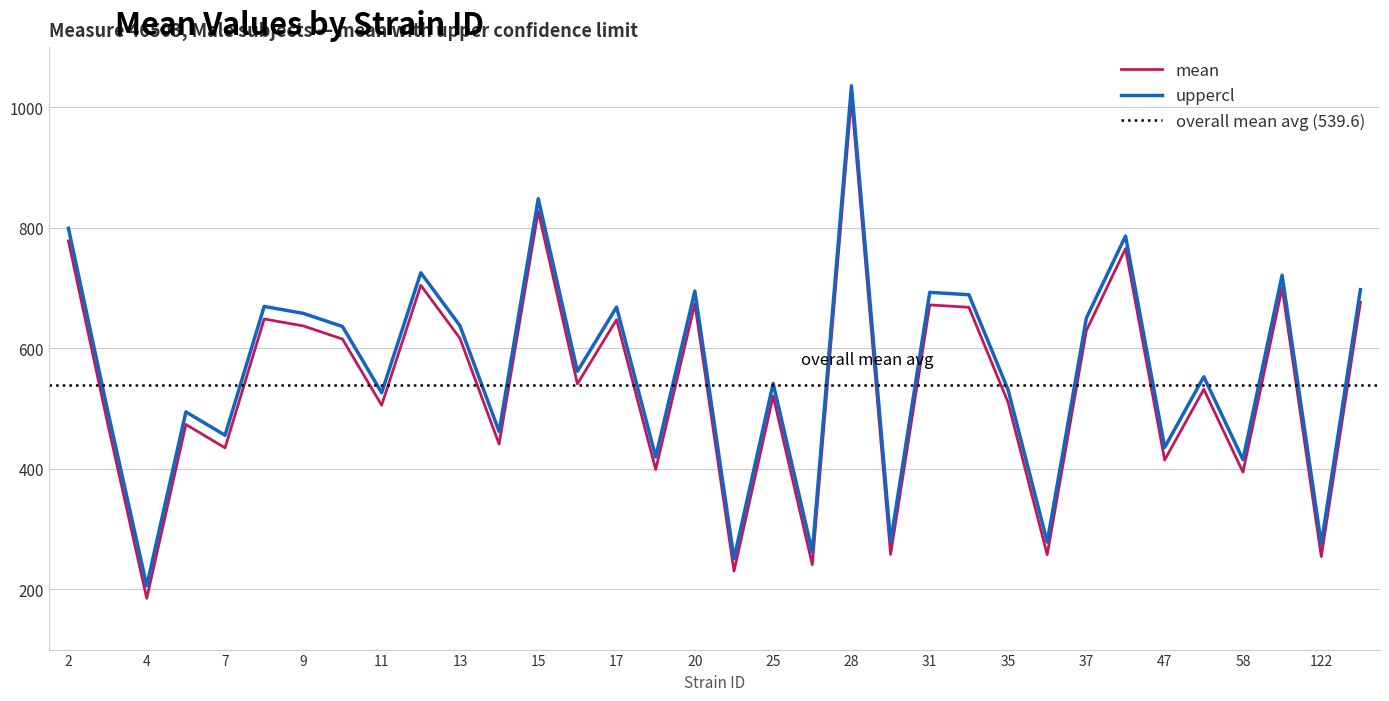

Is the value of uppercl at 35 greater than the value of mean at 34?

No